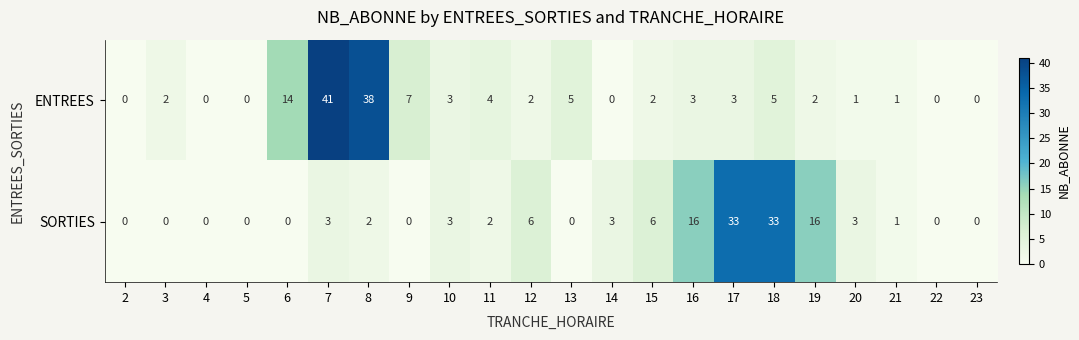

At which category does the chart reach its peak across all series?

7